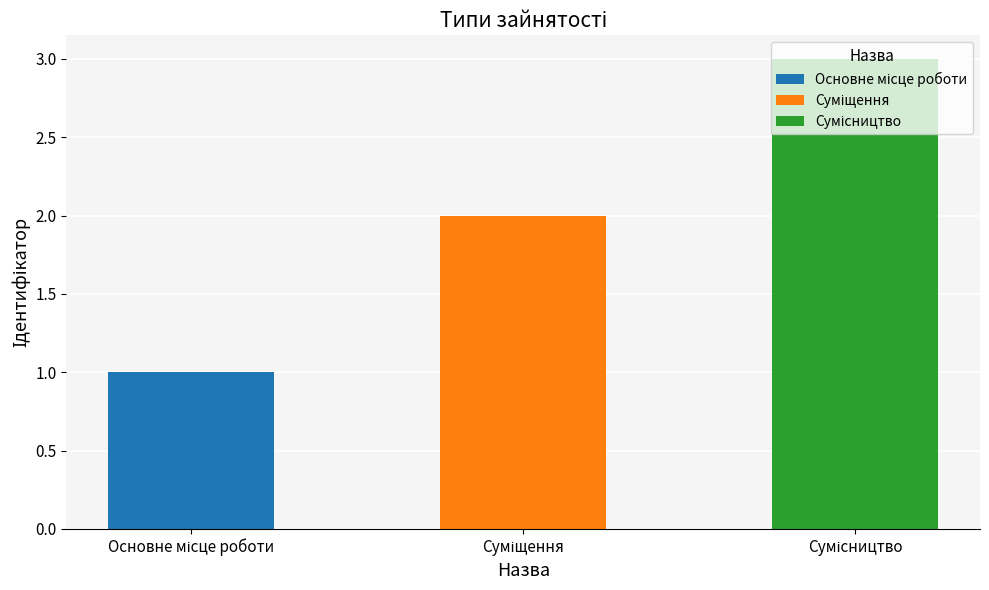

Reading left to right, transcribe all the data shown in this chart.

Основне місце роботи=1	Суміщення=2	Сумісництво=3